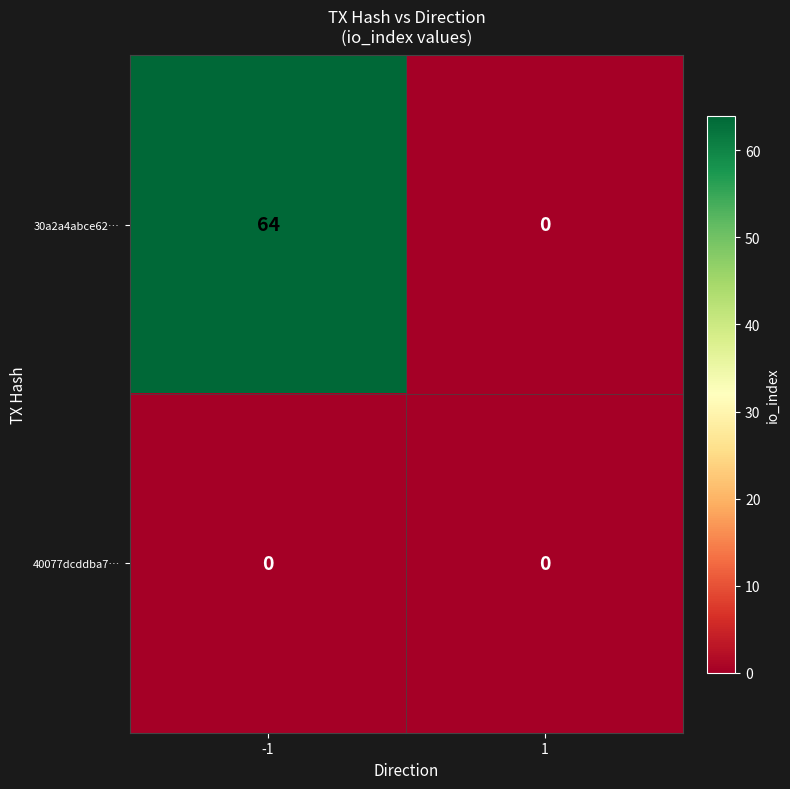

True or false: 40077dcddba7… has a value of 0 at -1.

True